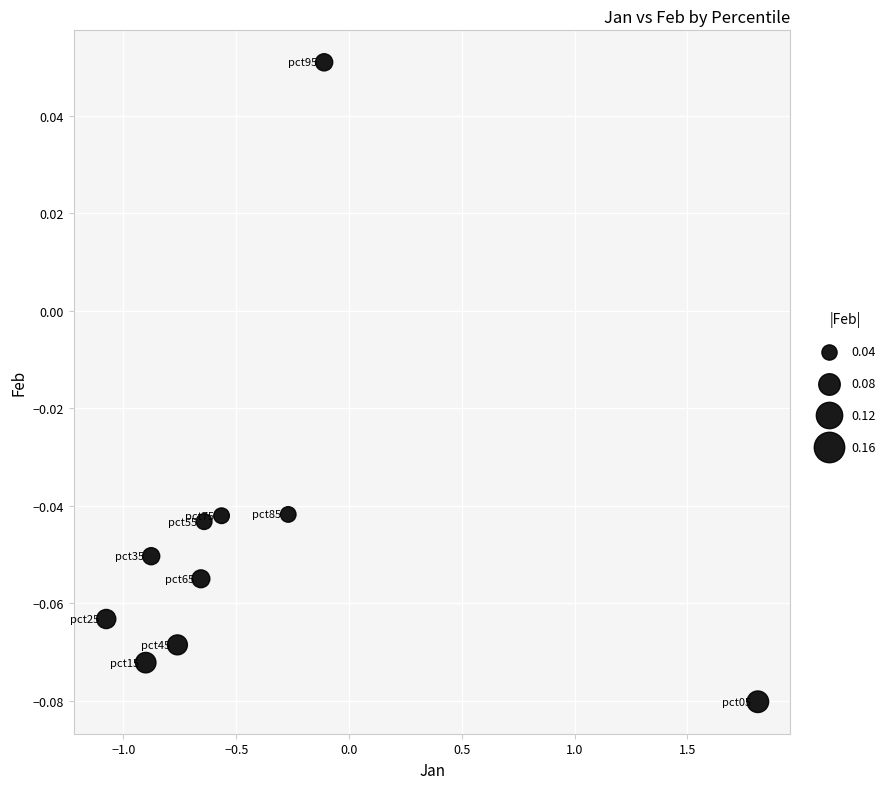

What is the range of X values (max minus min)?

2.9